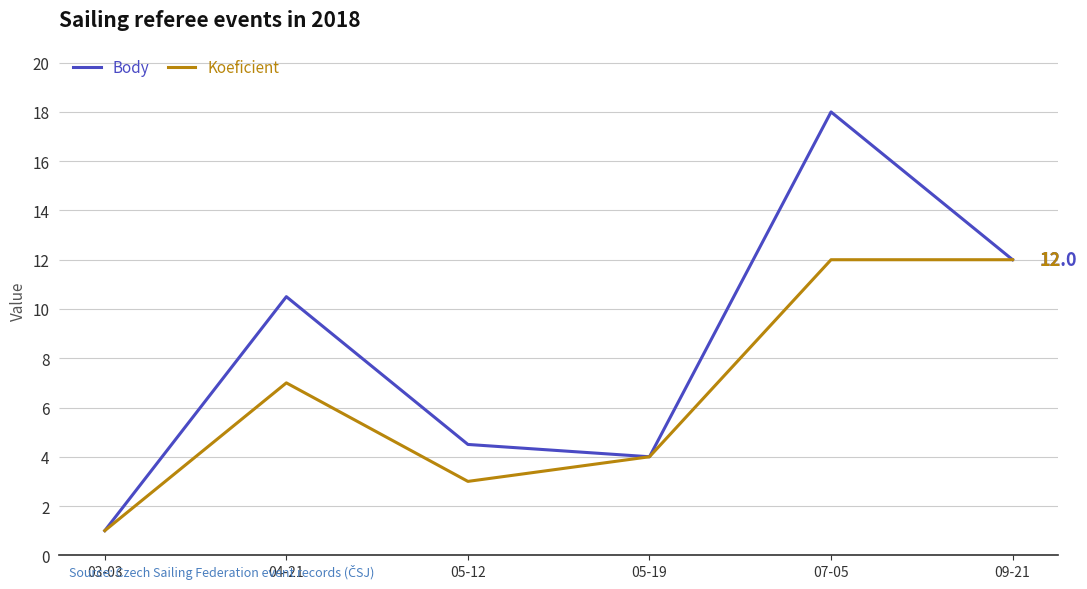

Reading left to right, extract all data points from this chart.

Body: 1.0	10.5	4.5	4.0	18.0	12.0
Koeficient: 1.0	7.0	3.0	4.0	12.0	12.0